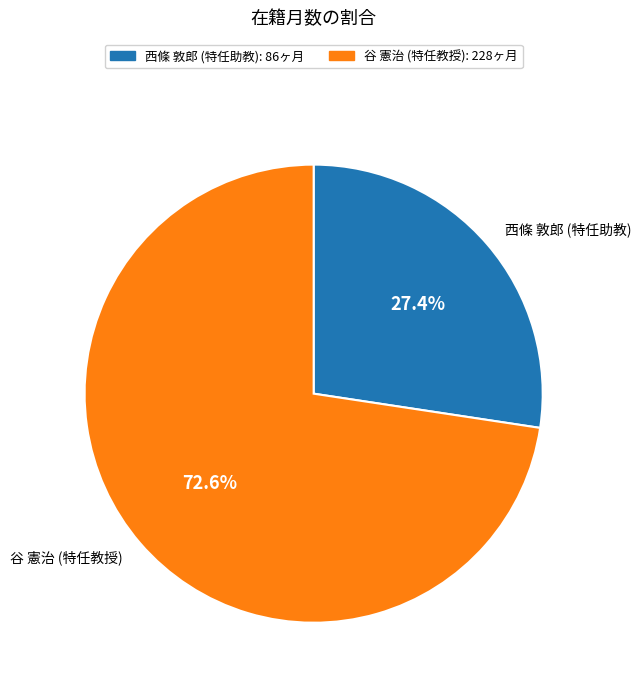

True or false: 谷 憲治 (特任教授) accounts for 73% of the total.

True